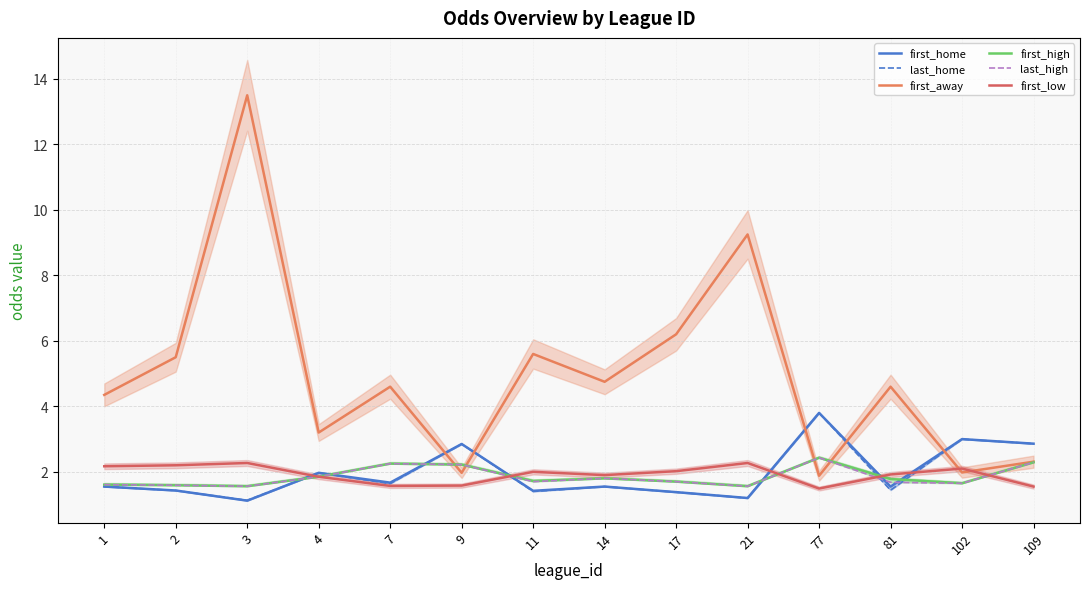

Where do first_away and first_high first cross each other?

7 and 9